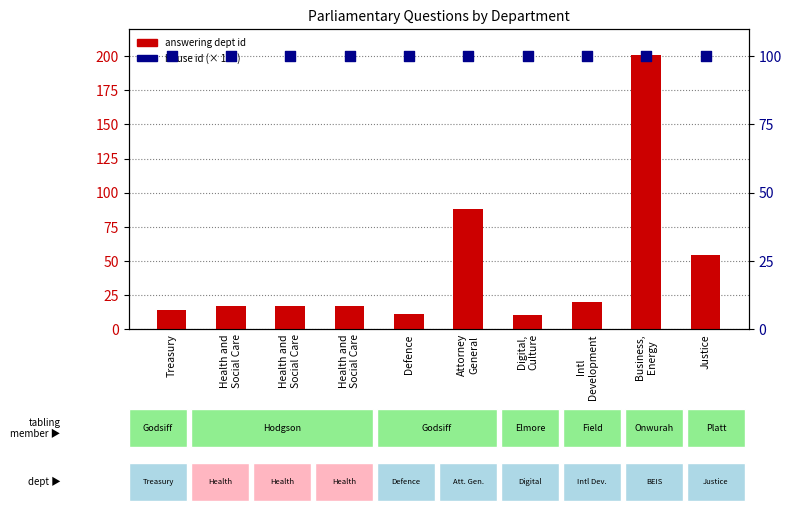

Which series contains the highest Y value?

answering dept id